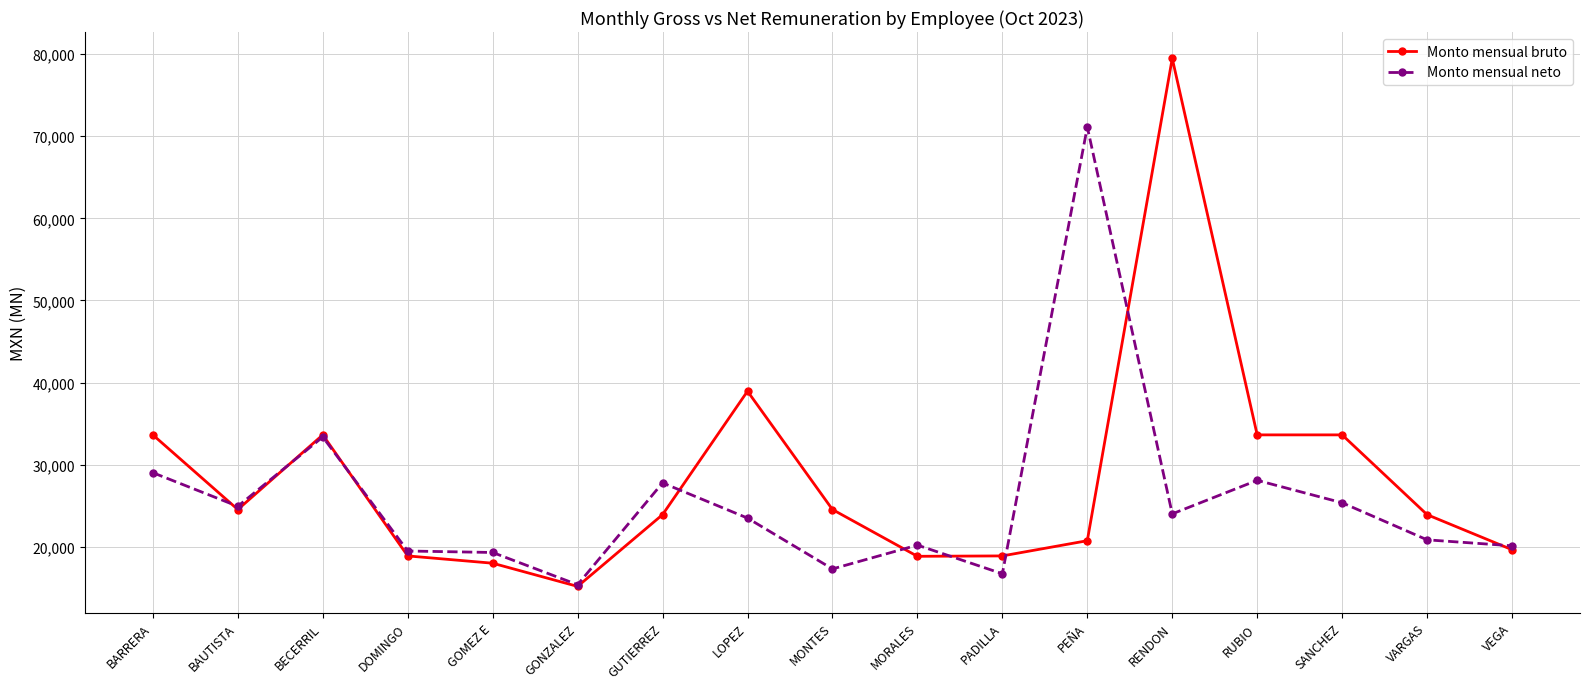

Which series has the largest range (max minus min)?

Monto mensual bruto